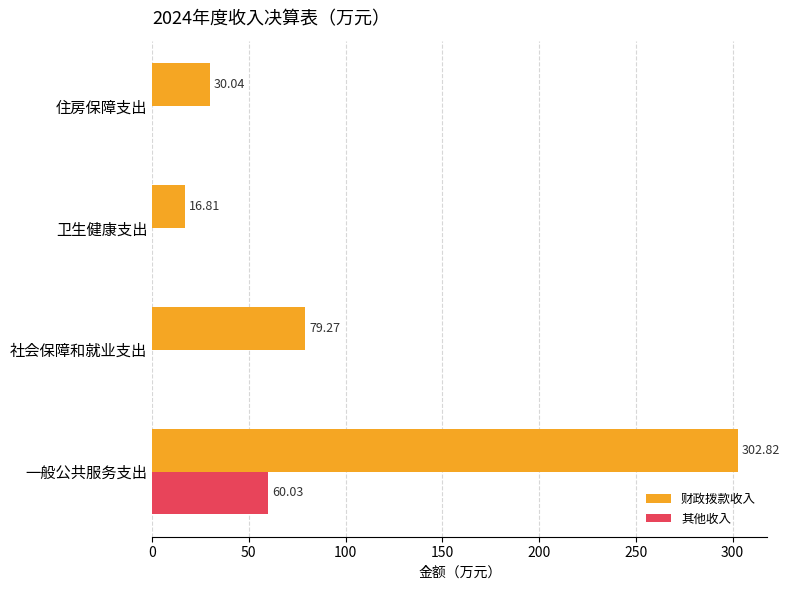

Which series has the largest total across all categories?

财政拨款收入